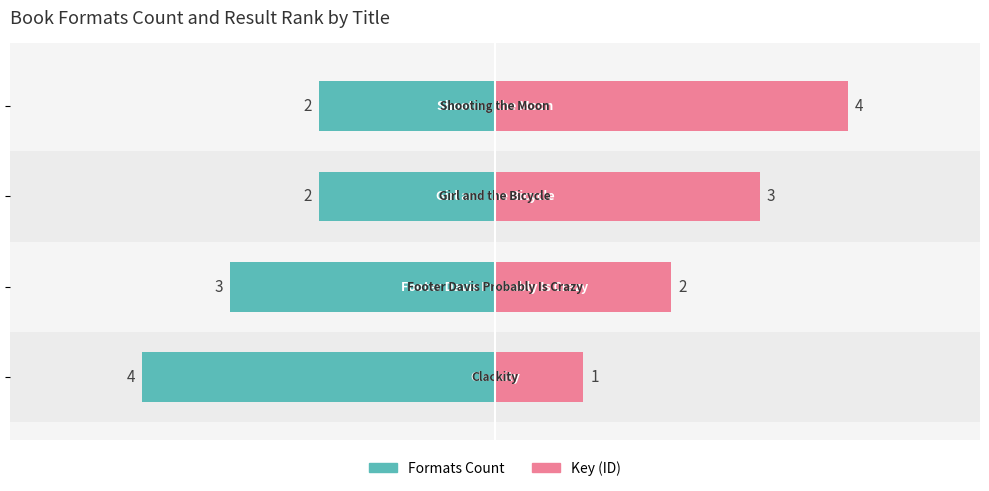

Which series has the widest spread of values?

Key (ID)